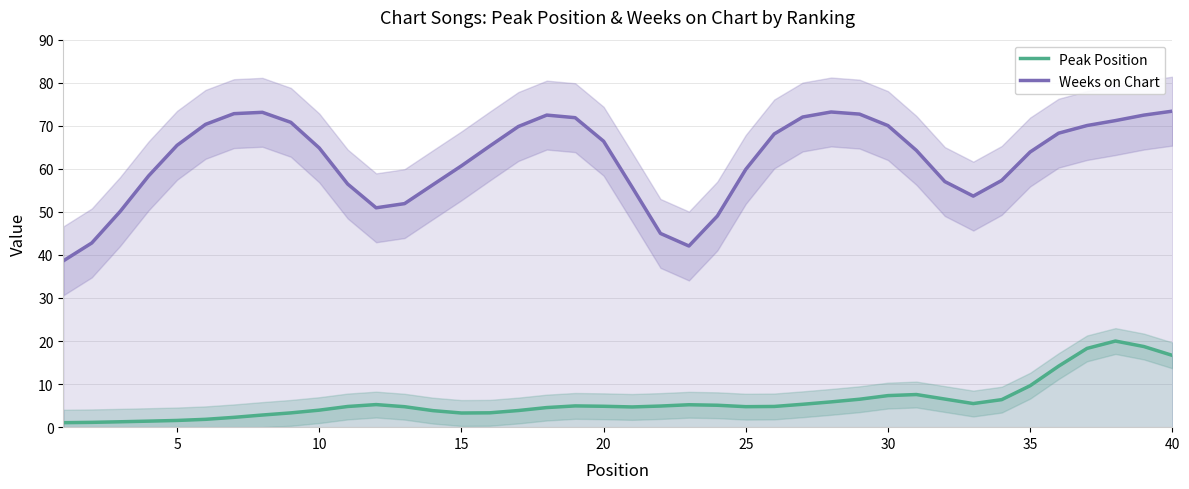

What is the sum of all Weeks on Chart values?

2489.0